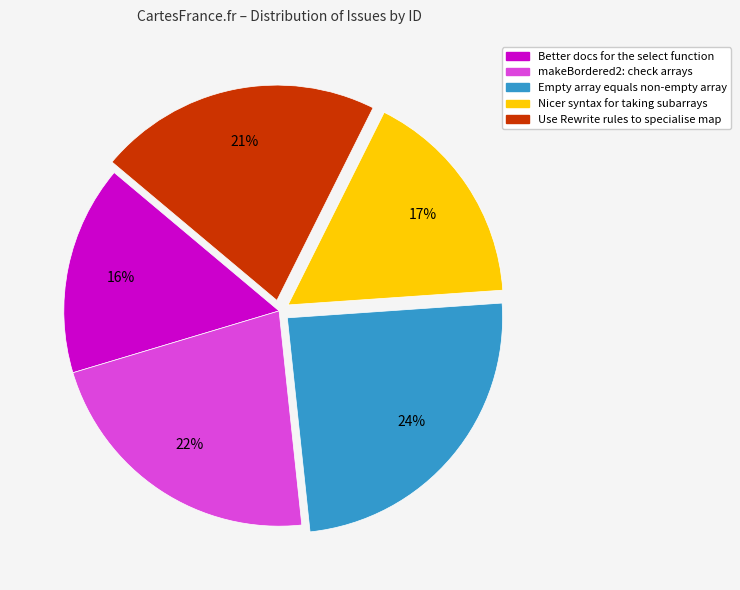

Which category has the smallest portion of the pie?

Better docs for the select function